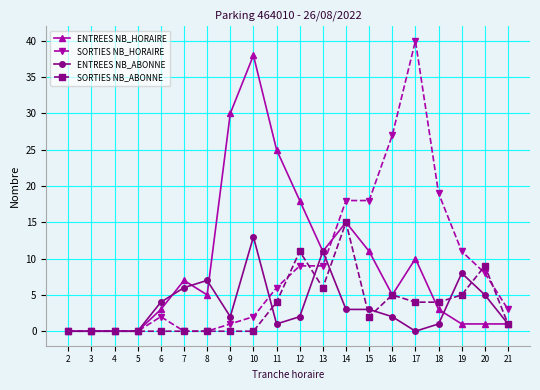

Which series has the largest range (max minus min)?

SORTIES NB_HORAIRE